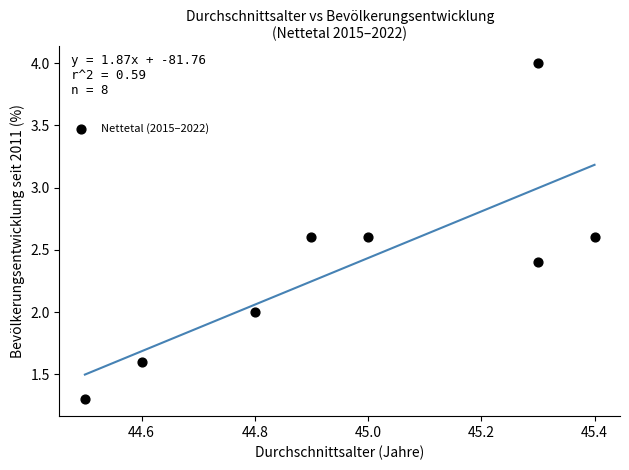

What is the average Y value?

2.4